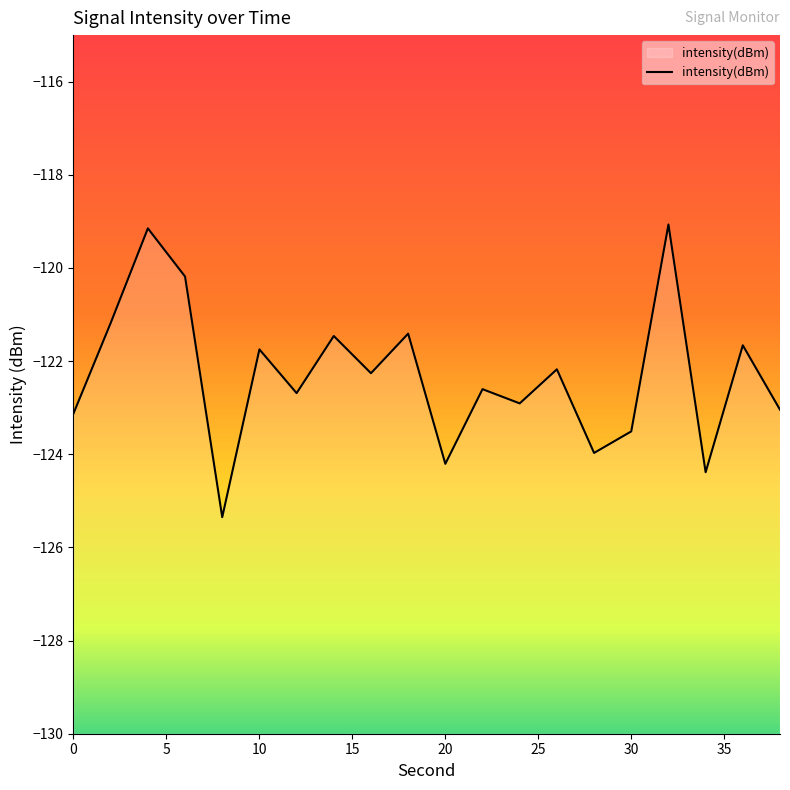

What is the difference between the maximum and minimum values?

6.3